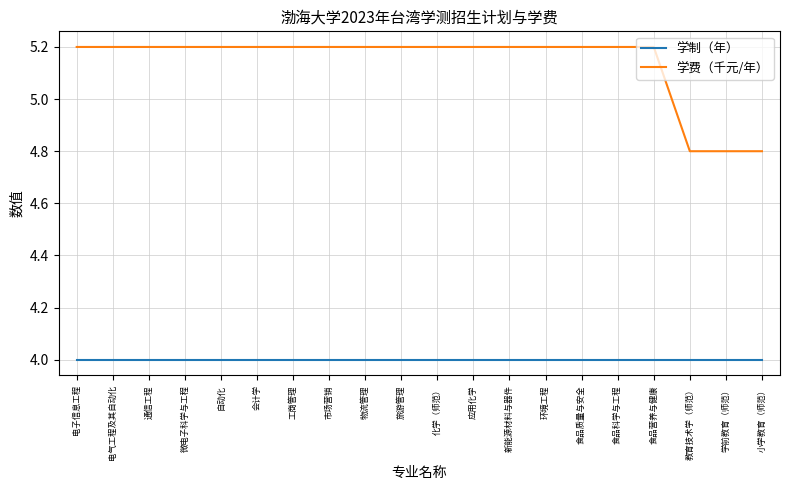

Reading left to right, extract all data points from this chart.

学制（年）: 4.0	4.0	4.0	4.0	4.0	4.0	4.0	4.0	4.0	4.0	4.0	4.0	4.0	4.0	4.0	4.0	4.0	4.0	4.0	4.0
学费（千元/年）: 5.2	5.2	5.2	5.2	5.2	5.2	5.2	5.2	5.2	5.2	5.2	5.2	5.2	5.2	5.2	5.2	5.2	4.8	4.8	4.8